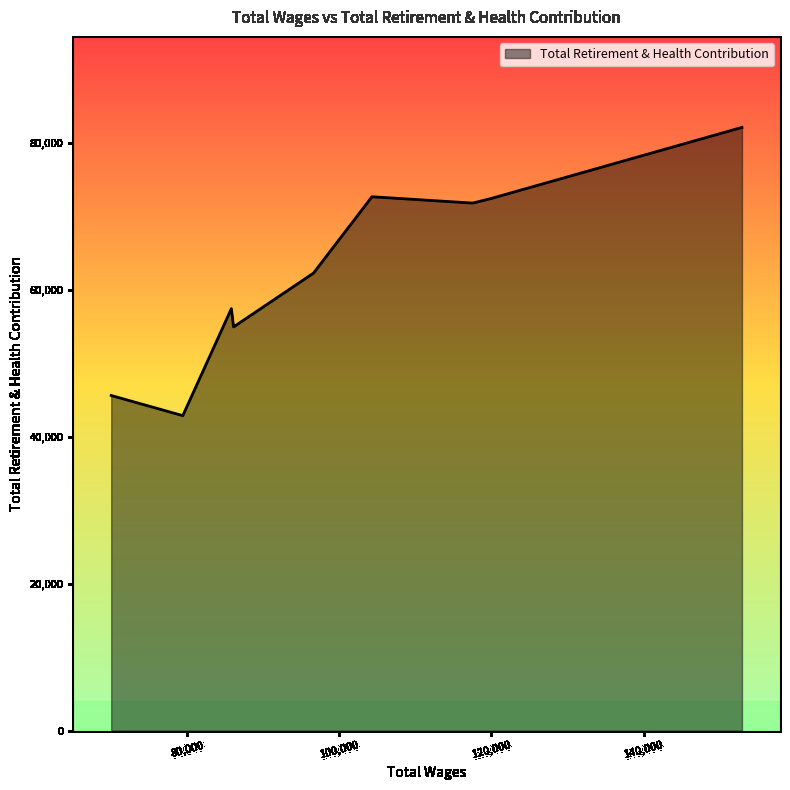

What is the greatest value displayed?

82168